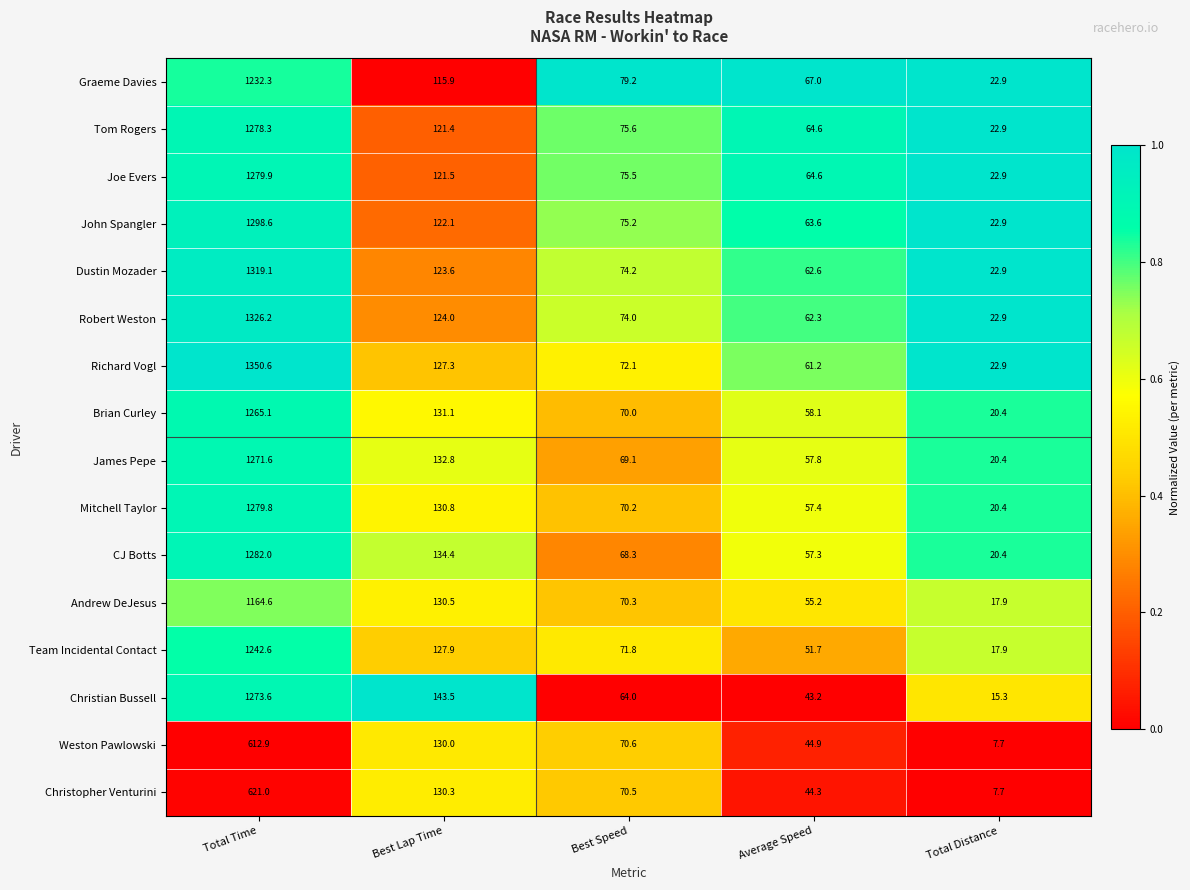

What is the difference between the Robert Weston values at Total Time and Best Lap Time?

1202.2